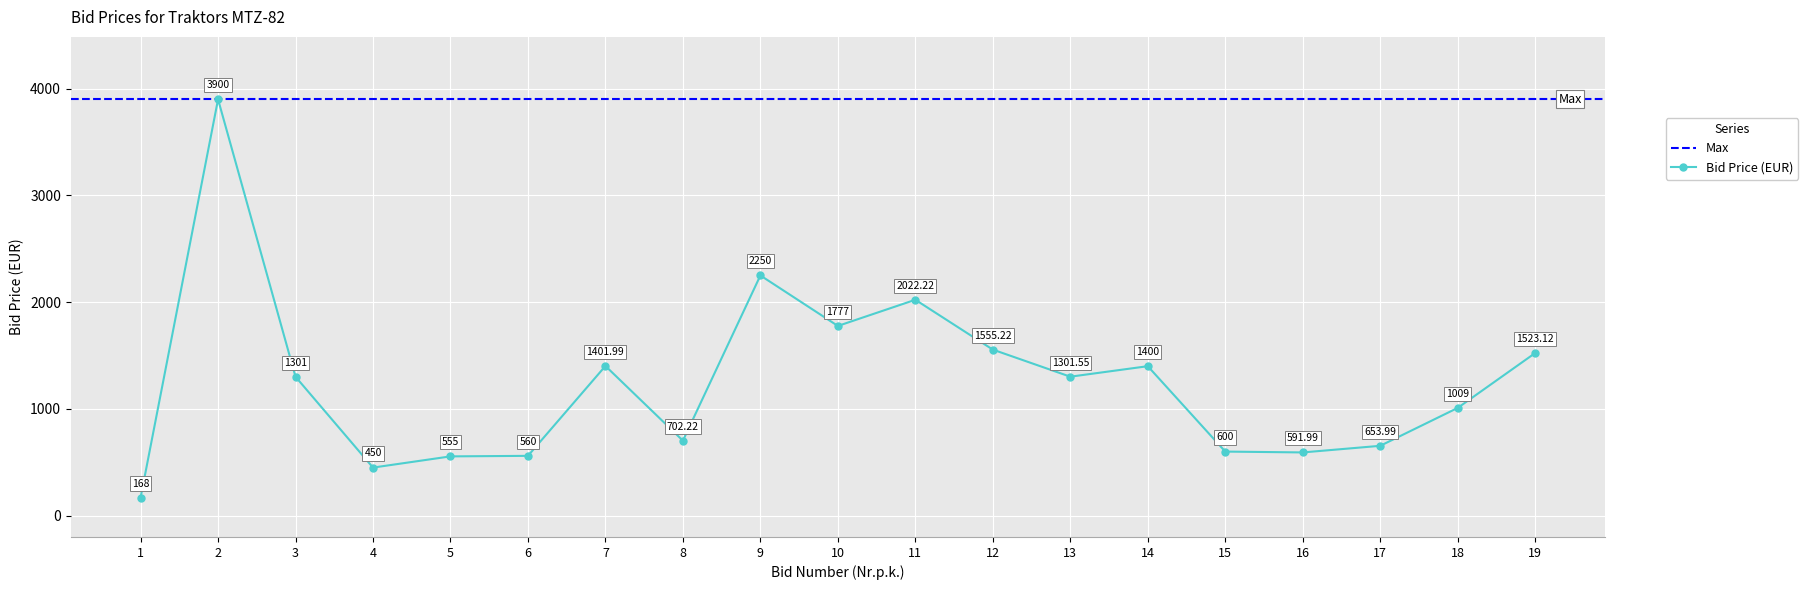

The chart shows a value of 2401.5 at 7. True or false?

False